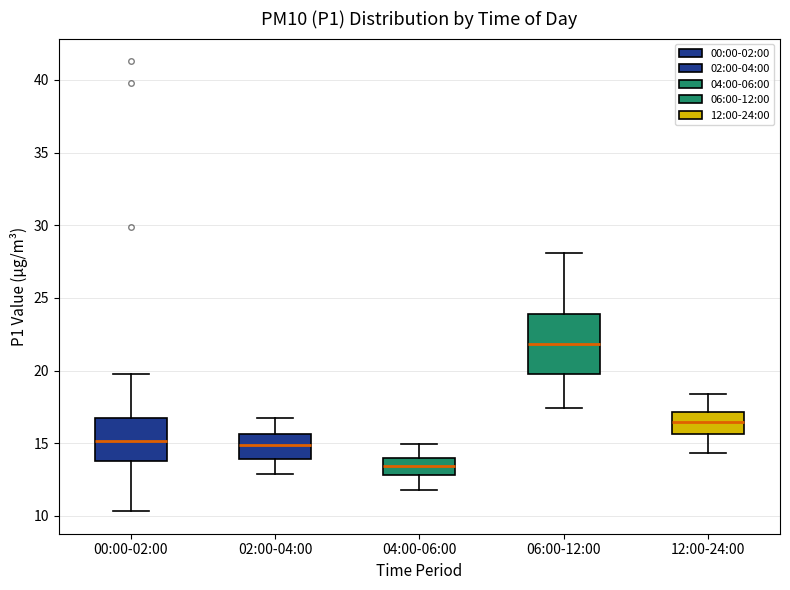

Which box has the highest median line?

06:00-12:00